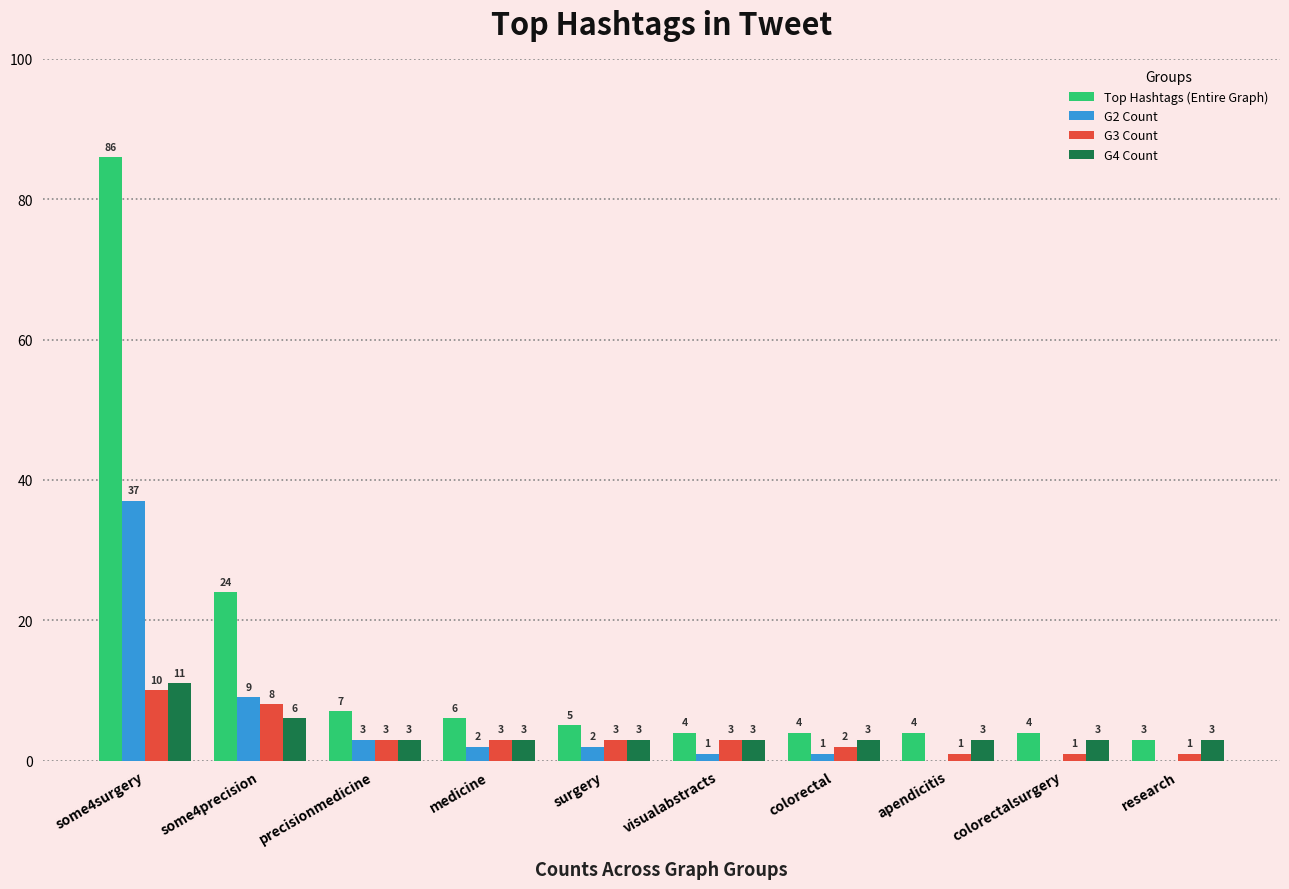

What is the maximum value shown in the chart?

86